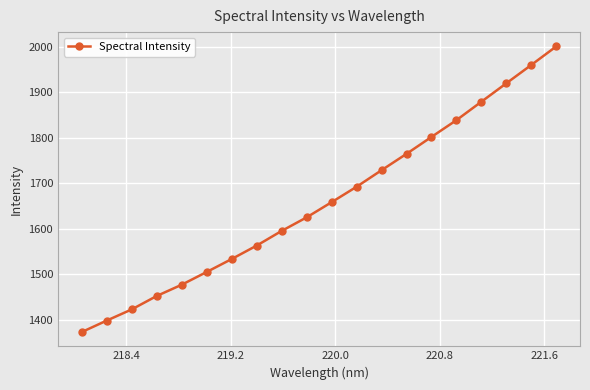

True or false: the data has more than 0 interior local peaks.

False